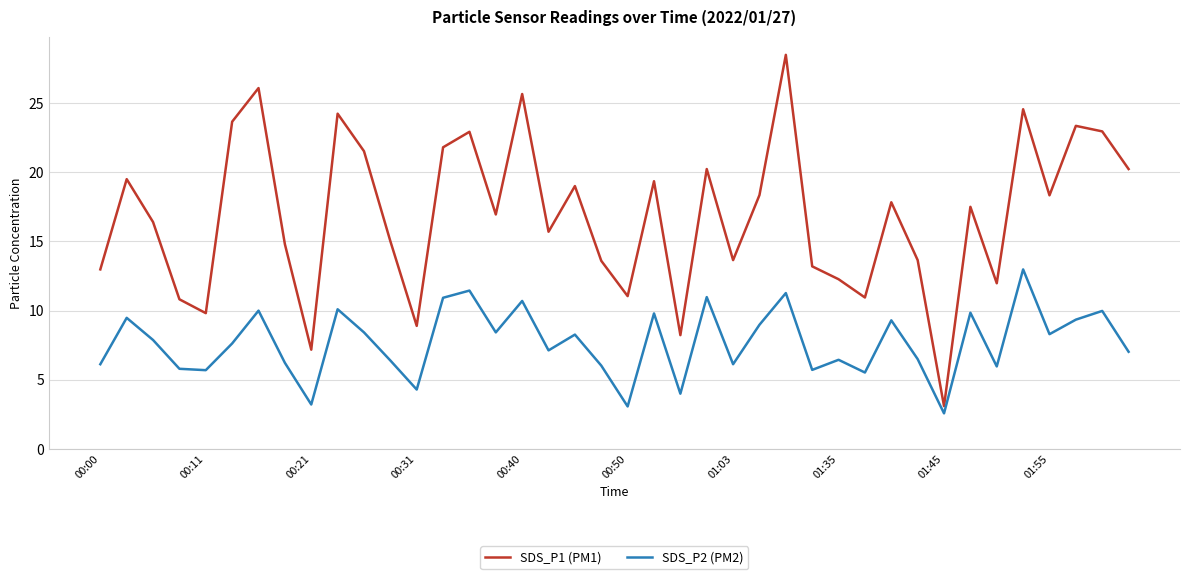

In SDS_P1 (PM1), how many points are lower than both neighbors (excluding endpoints)?

12